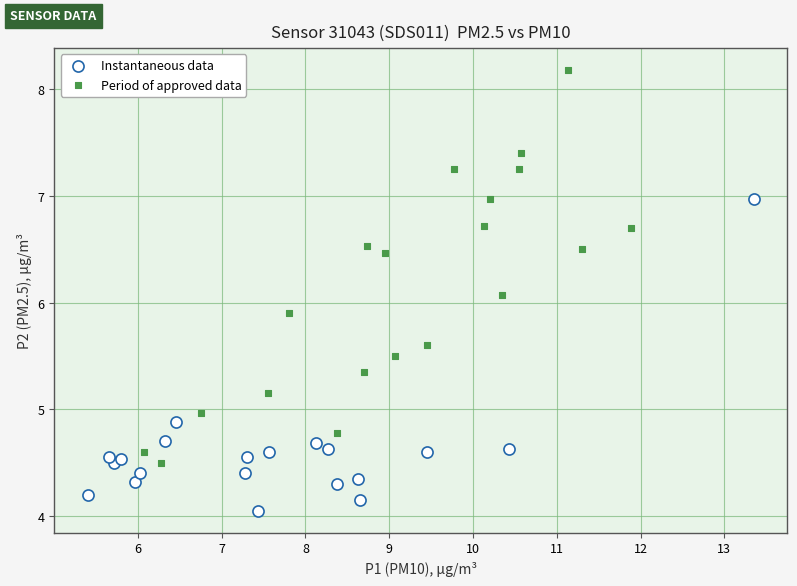

Which series contains the lowest Y value?

Instantaneous data